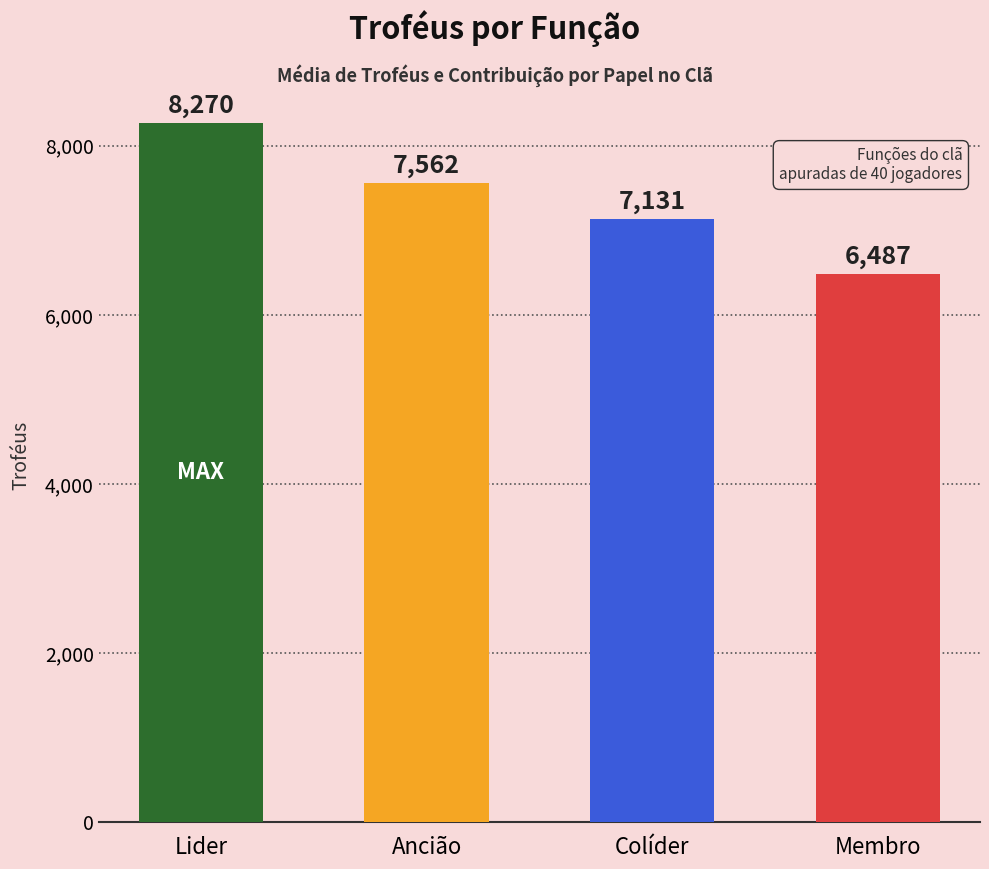

What is the difference between the values at Lider and Colíder?

1139